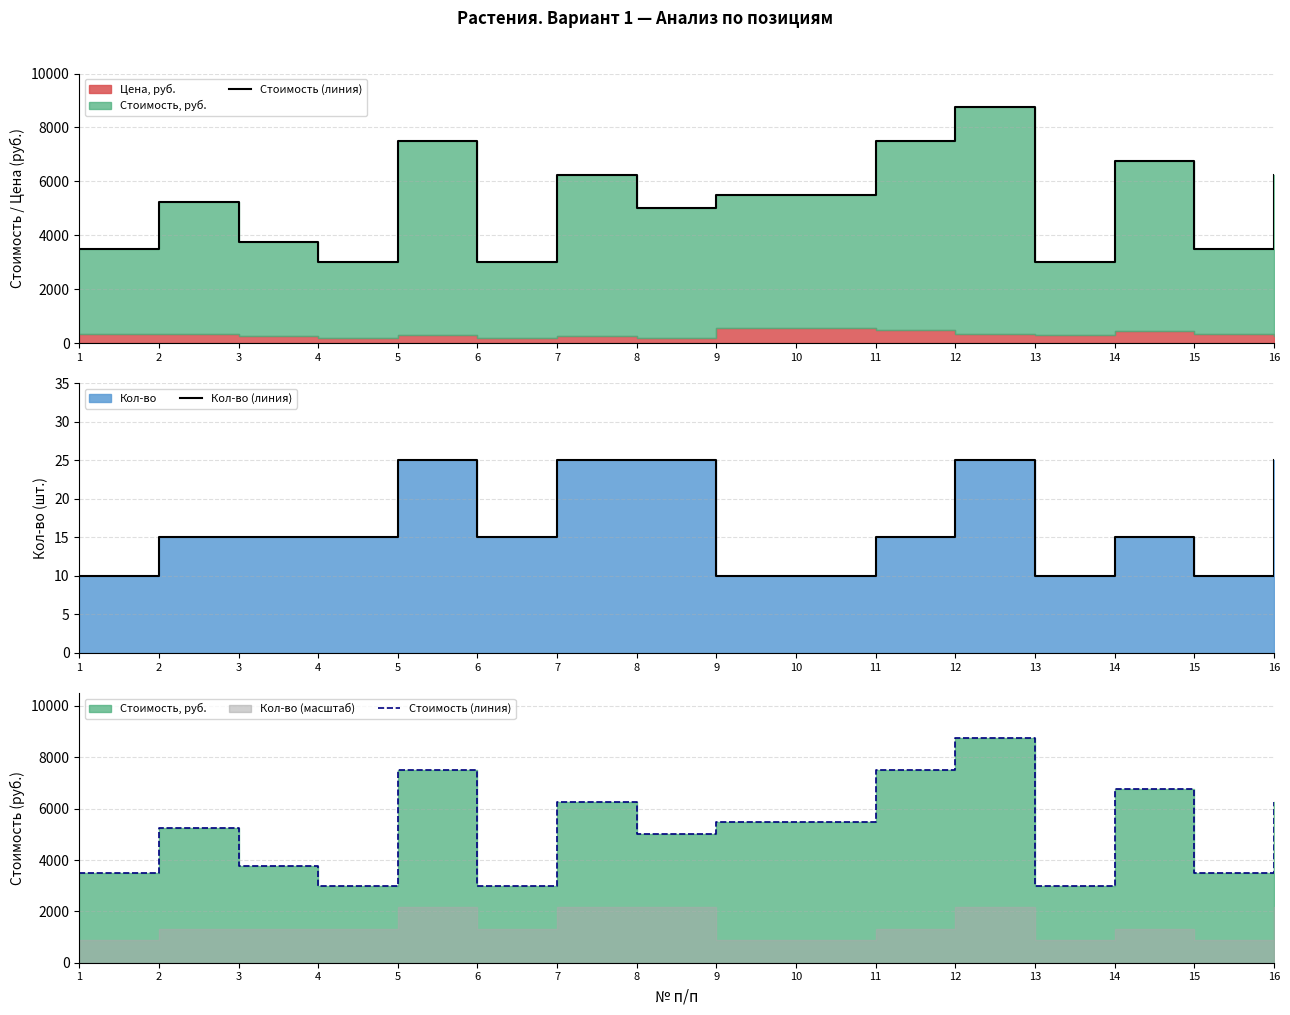

At how many categories does at least one series exceed 1997?

16